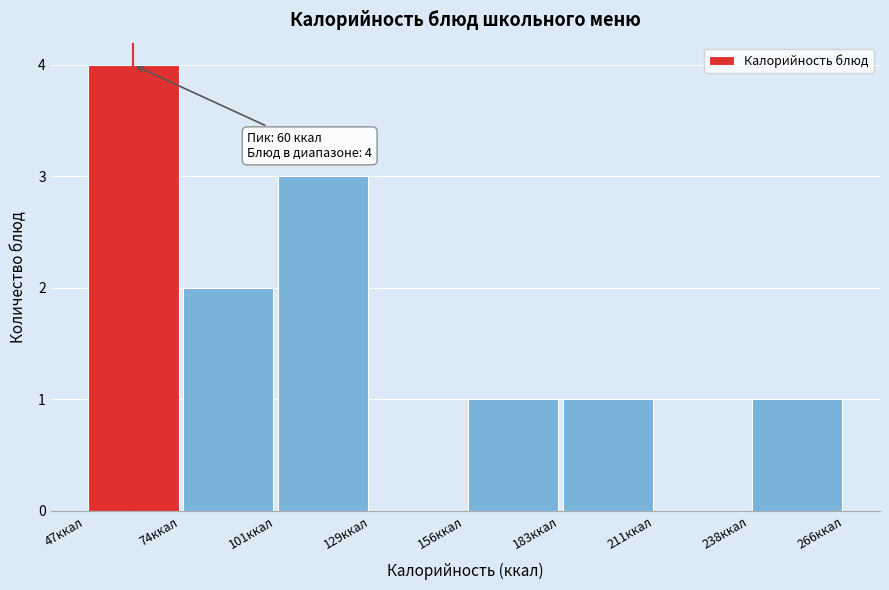

Over which range of the x-axis is the bar tallest?

45 to 75